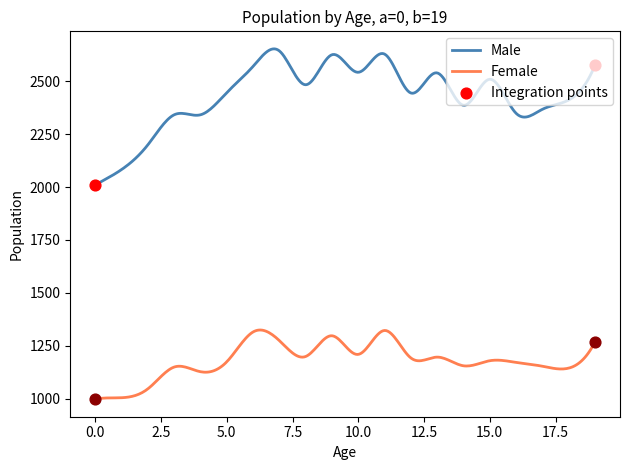

Which series has the largest total across all categories?

Male